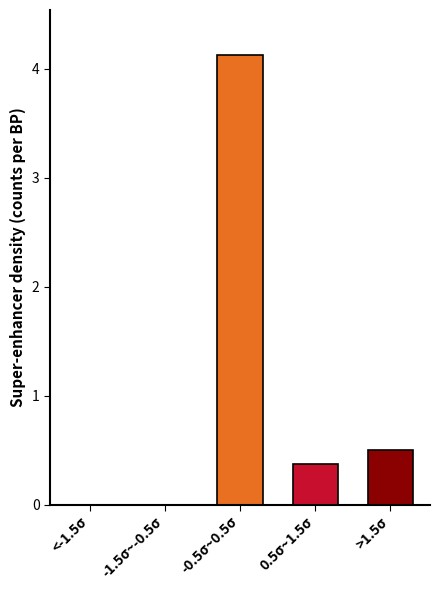

Reading right to left, list all the values displayed in this chart.

>1.5σ=0.5	0.5σ~1.5σ=0.4	-0.5σ~0.5σ=4.1	-1.5σ~-0.5σ=0.0	<-1.5σ=0.0